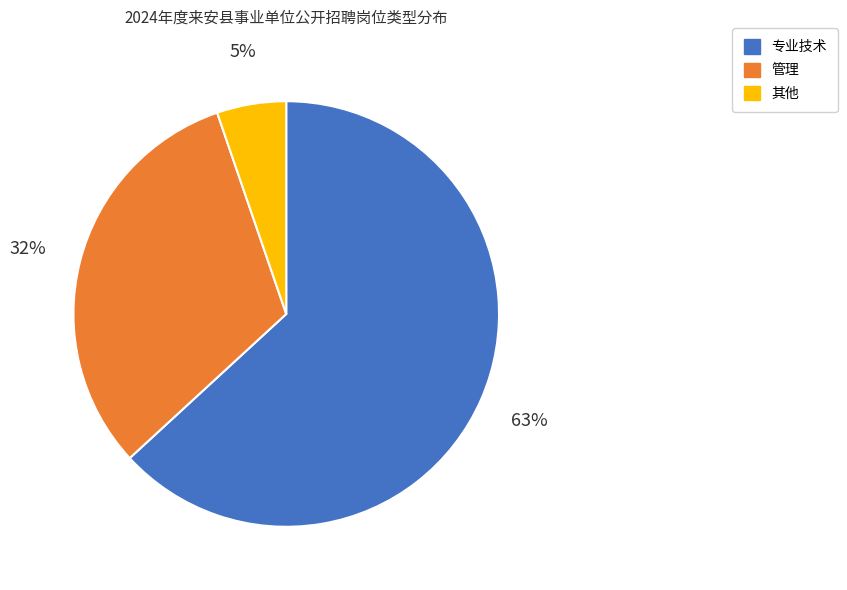

To the nearest percent, what percentage of the pie is 管理?

32%